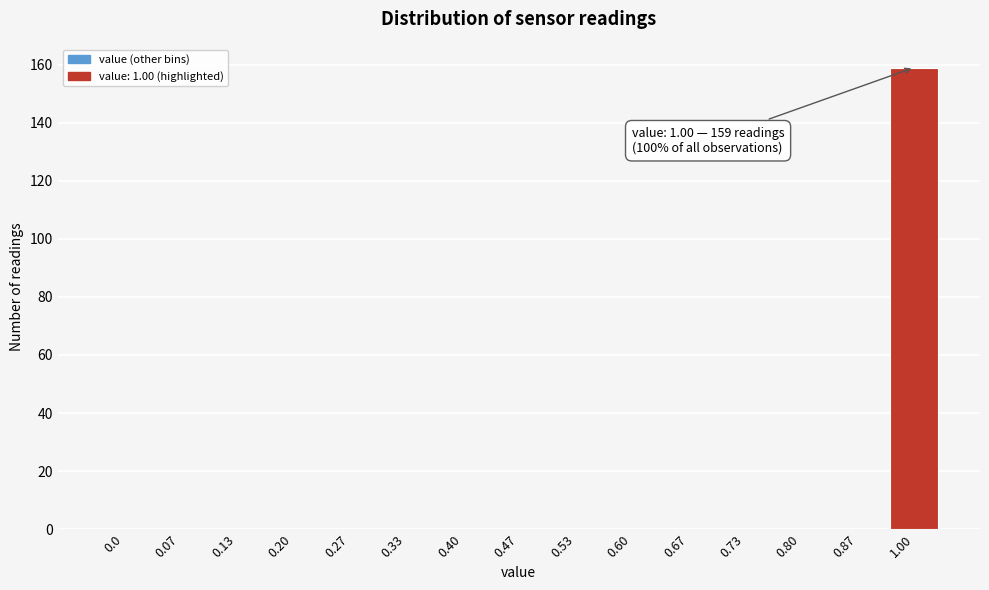

Reading left to right, transcribe all the data shown in this chart.

0.0=0	0.07=0	0.13=0	0.20=0	0.27=0	0.33=0	0.40=0	0.47=0	0.53=0	0.60=0	0.67=0	0.73=0	0.80=0	0.87=0	1.00=159